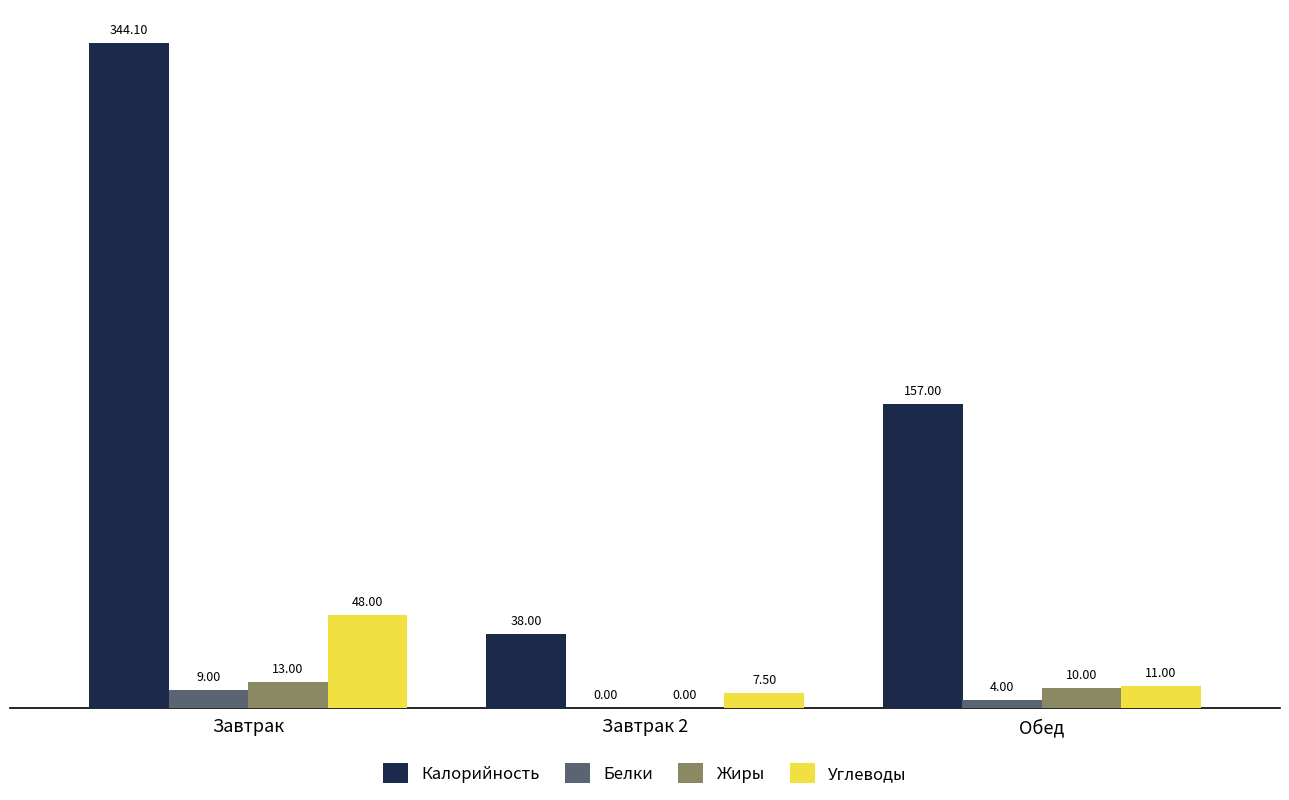

Reading right to left, transcribe all the data shown in this chart.

Калорийность: Обед=157.0	Завтрак 2=38.0	Завтрак=344.1
Белки: Обед=4.0	Завтрак 2=0.0	Завтрак=9.0
Жиры: Обед=10.0	Завтрак 2=0.0	Завтрак=13.0
Углеводы: Обед=11.0	Завтрак 2=7.5	Завтрак=48.0